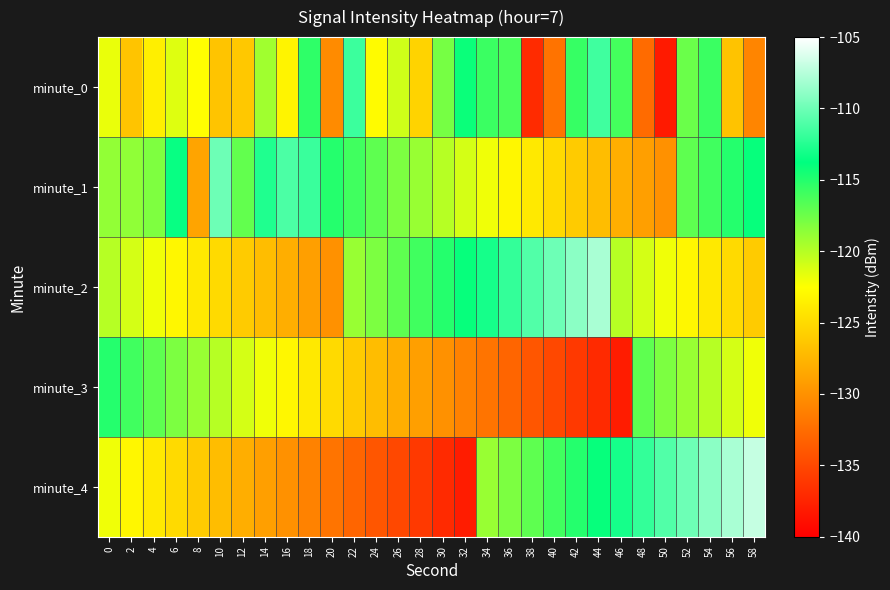

What is the total value across all series at 22?

-605.8